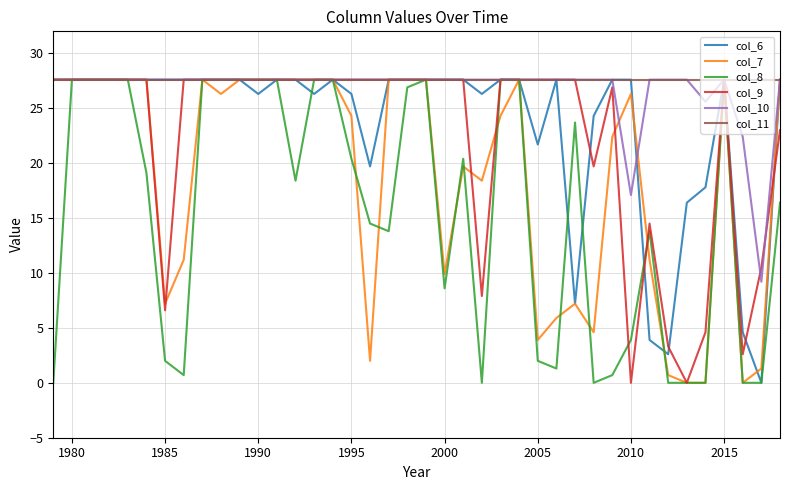

What is the highest value of the col_10 series?

27.6